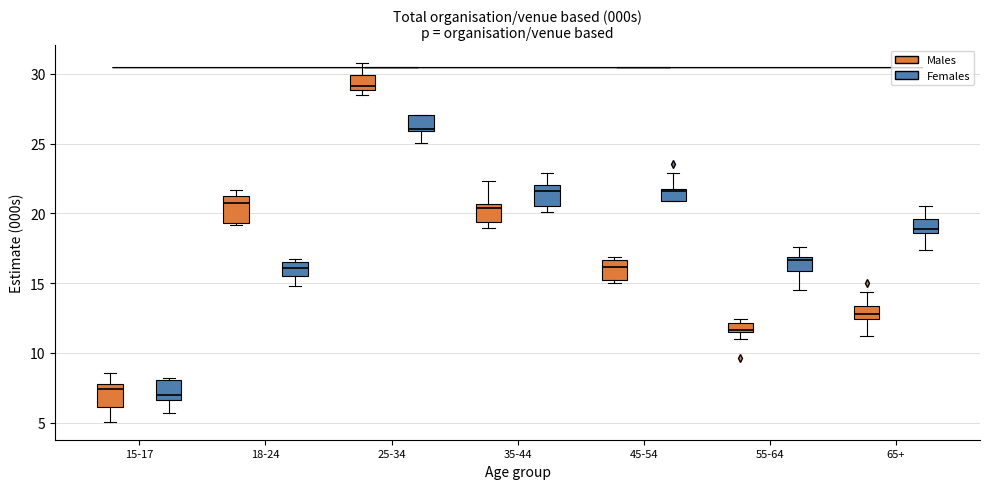

Where does the lower whisker of the box for 65+ (Males) end on the y-axis? The values are not printed on the chart, so give them approximately, as read against the axis.

11.0